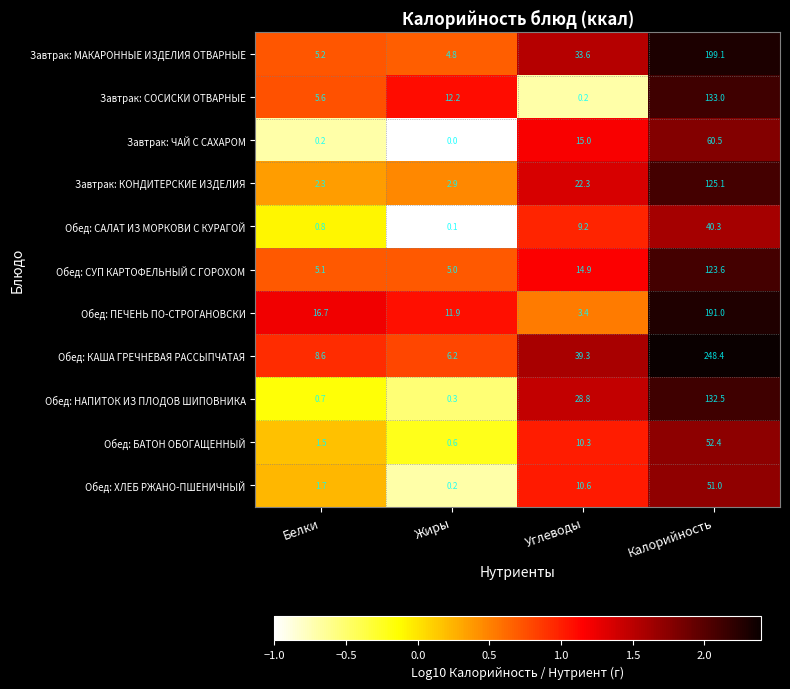

What is the highest value of the Обед: НАПИТОК ИЗ ПЛОДОВ ШИПОВНИКА series?

132.5